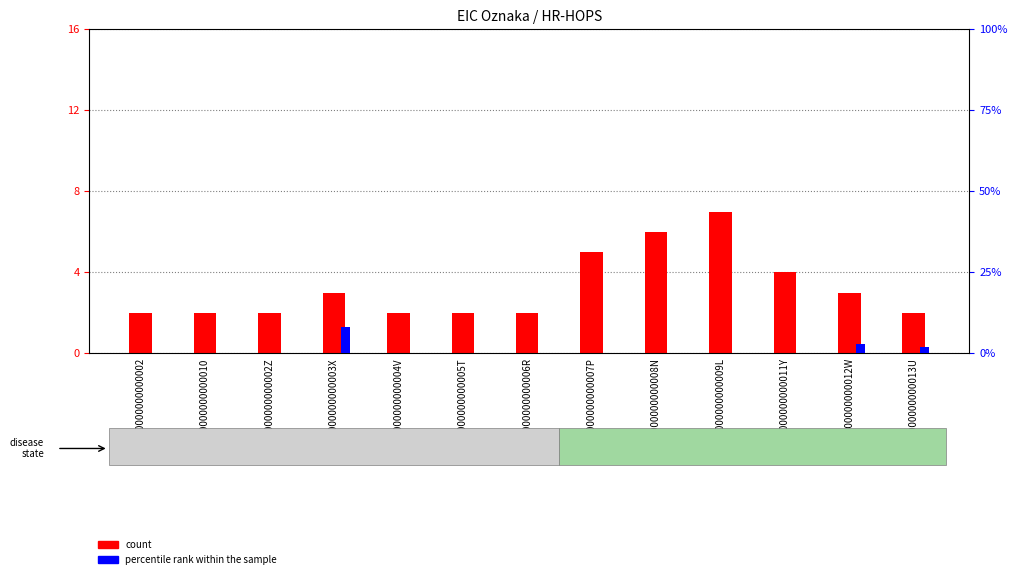

Reading right to left, extract all data points from this chart.

count: 31Z000000000013U=2	31Z000000000012W=3	31Z000000000011Y=4	31Z000000000009L=7	31Z000000000008N=6	31Z000000000007P=5	31Z000000000006R=2	31Z000000000005T=2	31Z000000000004V=2	31Z000000000003X=3	31Z000000000002Z=2	31Z0000000000010=2	31Z0000000000002=2
percentile rank within the sample: 31Z000000000013U=2	31Z000000000012W=3	31Z000000000011Y=0	31Z000000000009L=0	31Z000000000008N=0	31Z000000000007P=0	31Z000000000006R=0	31Z000000000005T=0	31Z000000000004V=0	31Z000000000003X=8	31Z000000000002Z=0	31Z0000000000010=0	31Z0000000000002=0